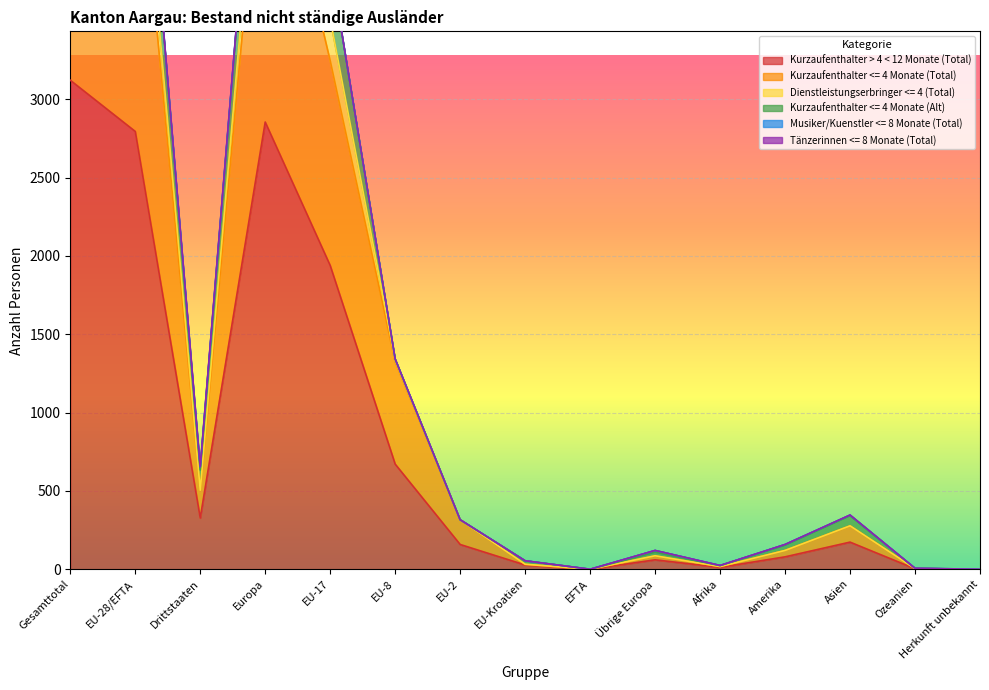

The Kurzaufenthalter > 4 < 12 Monate (Total) series shows 0 at Herkunft unbekannt. True or false?

True